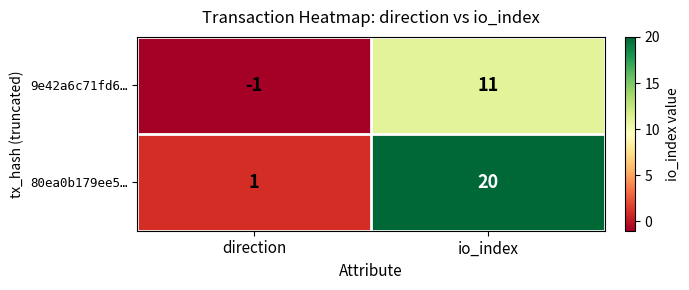

List the series in order of their peak value, highest first.

80ea0b179ee5…, 9e42a6c71fd6…